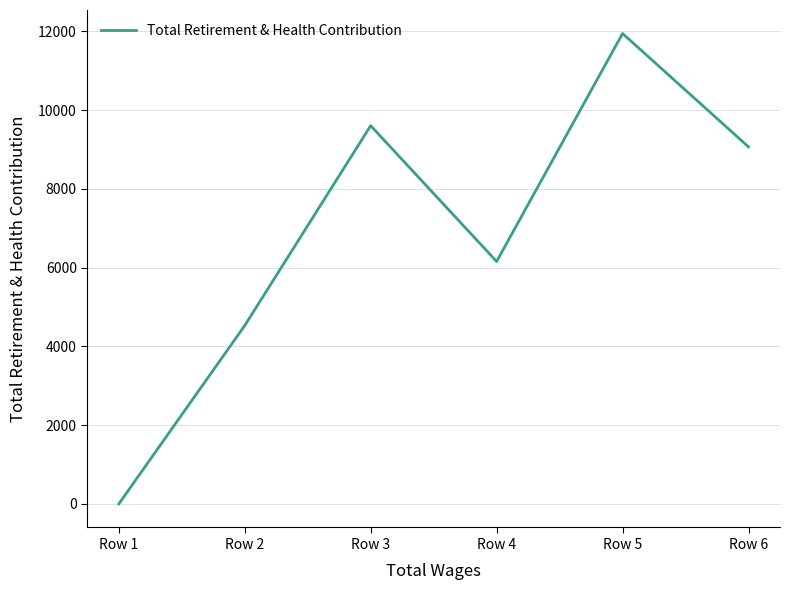

How many interior local valleys (lower than both neighbors) does the data have?

1